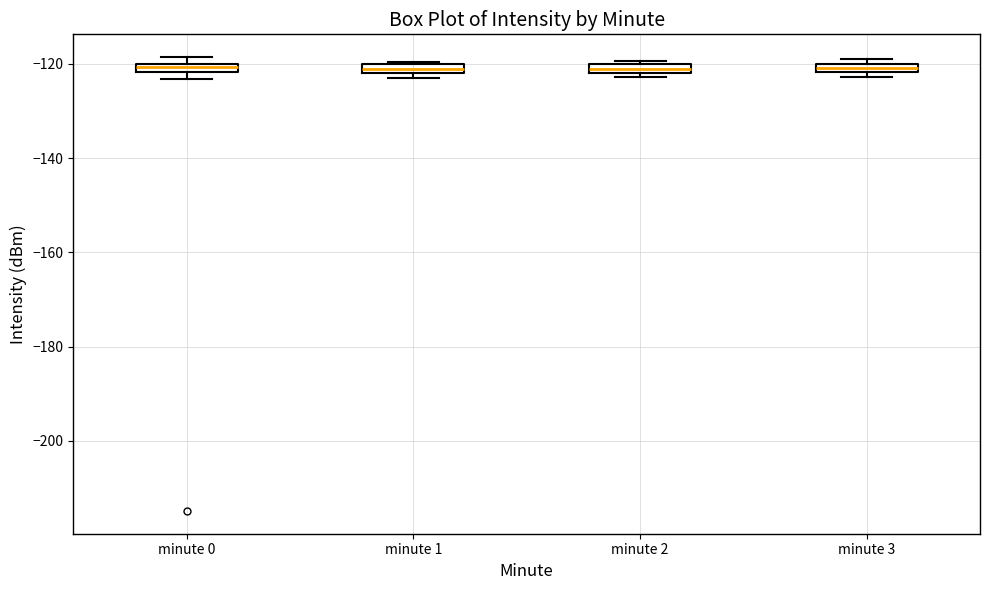

Where is the lower edge of the box for minute 3 on the y-axis? The values are not printed on the chart, so give them approximately, as read against the axis.

-122